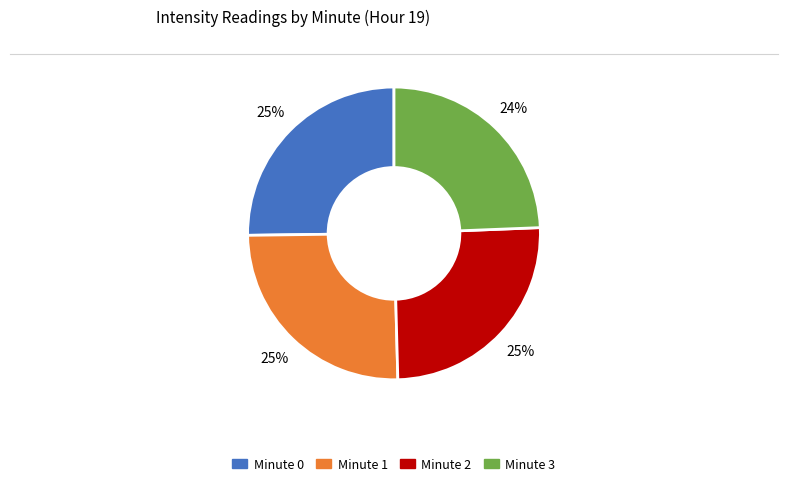

What percentage is the Minute 3 slice, to the nearest percent?

24%